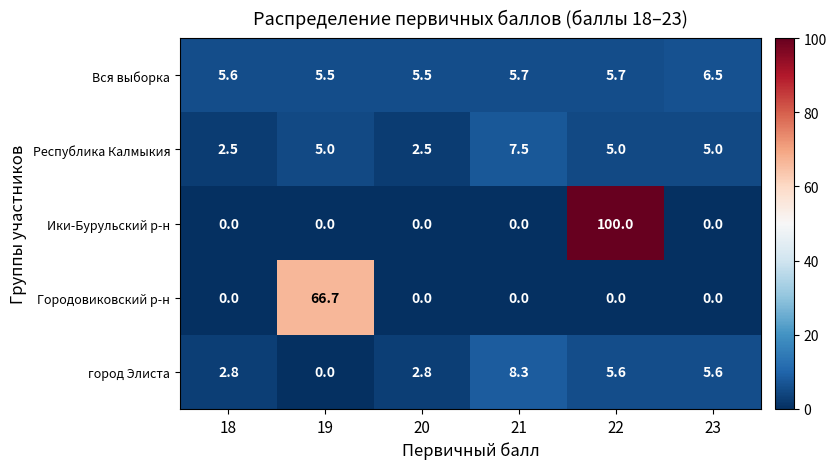

Rank the series by their maximum value, from highest to lowest.

Ики-Бурульский р-н, Городовиковский р-н, город Элиста, Республика Калмыкия, Вся выборка